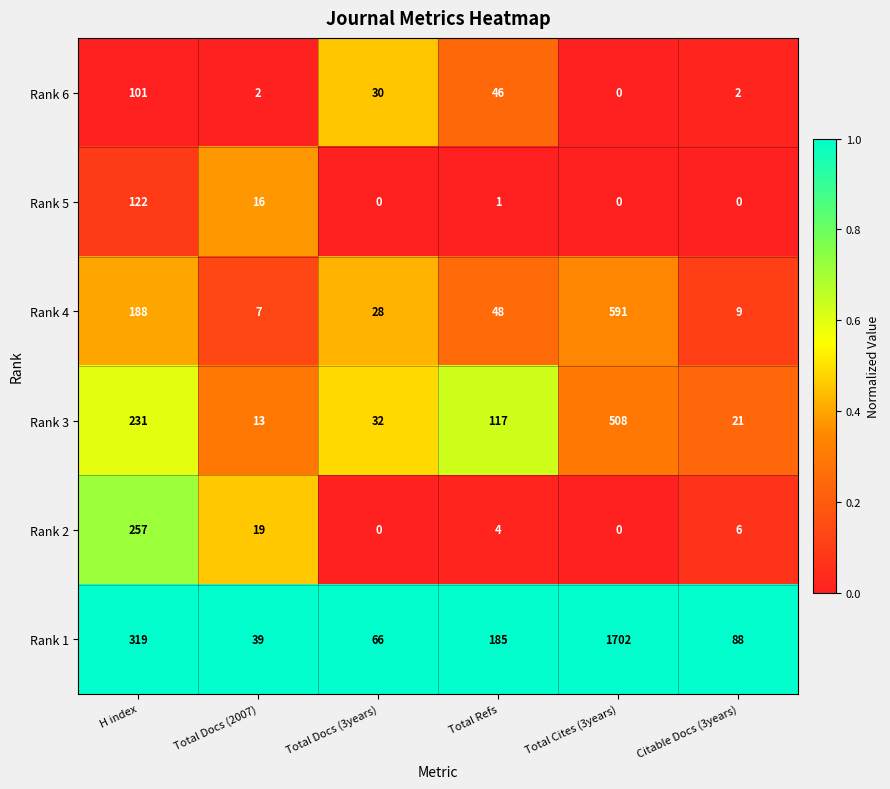

What is the total value across all series at Total Docs (3years)?

156